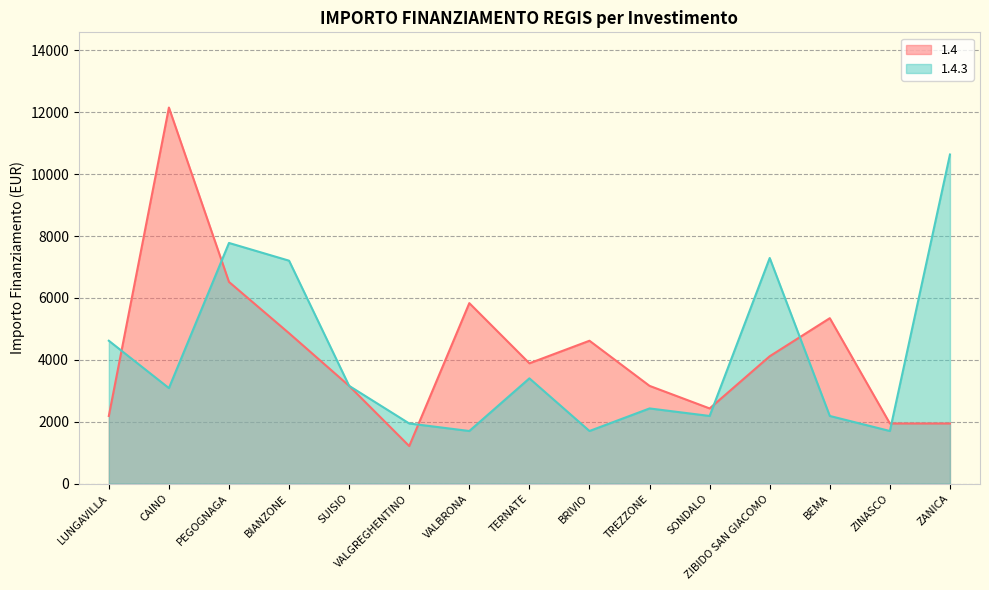

What is the approximate value of 1.4 at BRIVIO, to the nearest 100?

4600